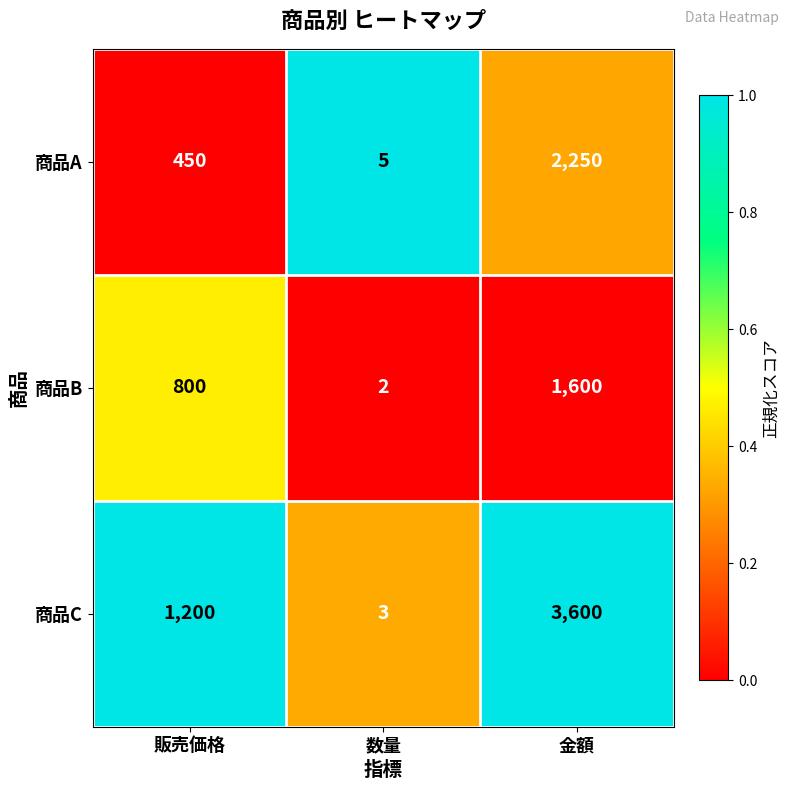

What is the difference between the highest and lowest values at 販売価格?

750